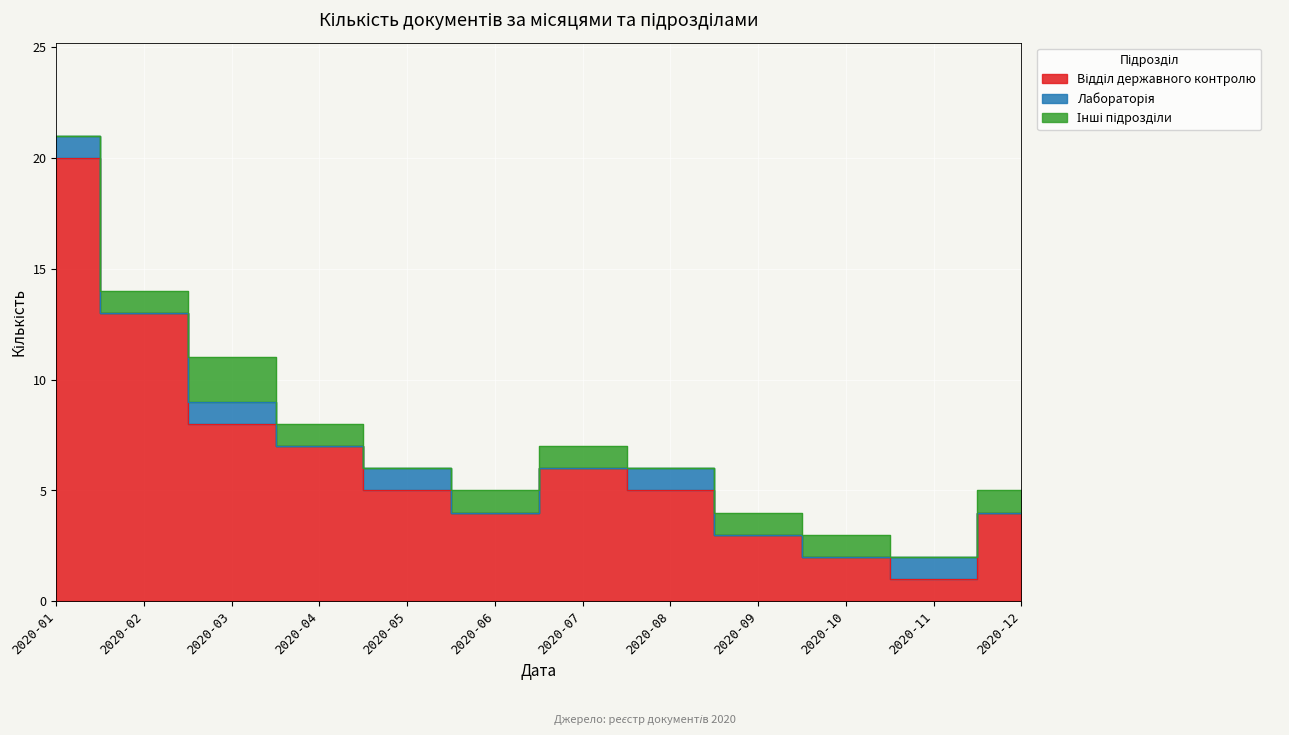

Where is the first local maximum for Відділ державного контролю?

2020-07